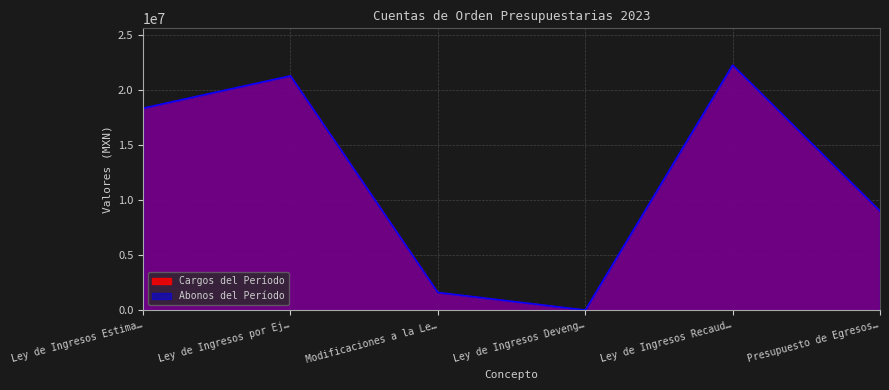

True or false: Cargos del Período and Abonos del Período intersect in this chart.

False